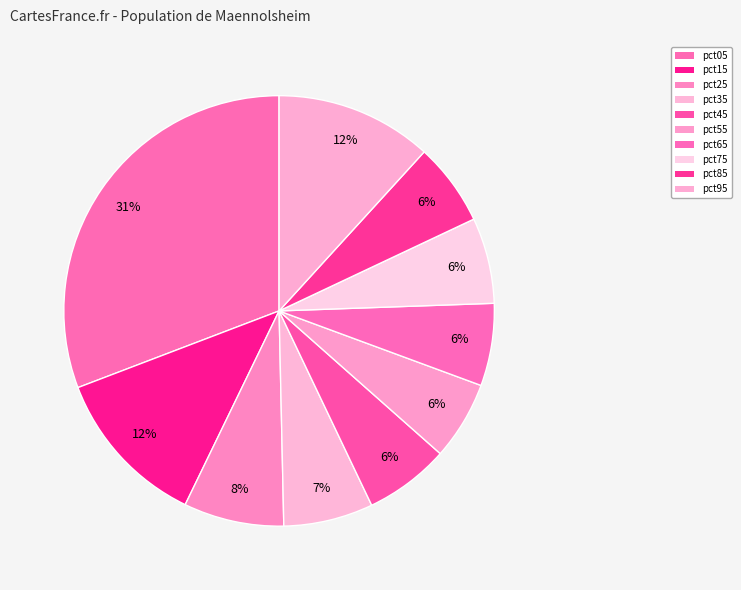

Is it true that pct05 is 31% of the pie?

True